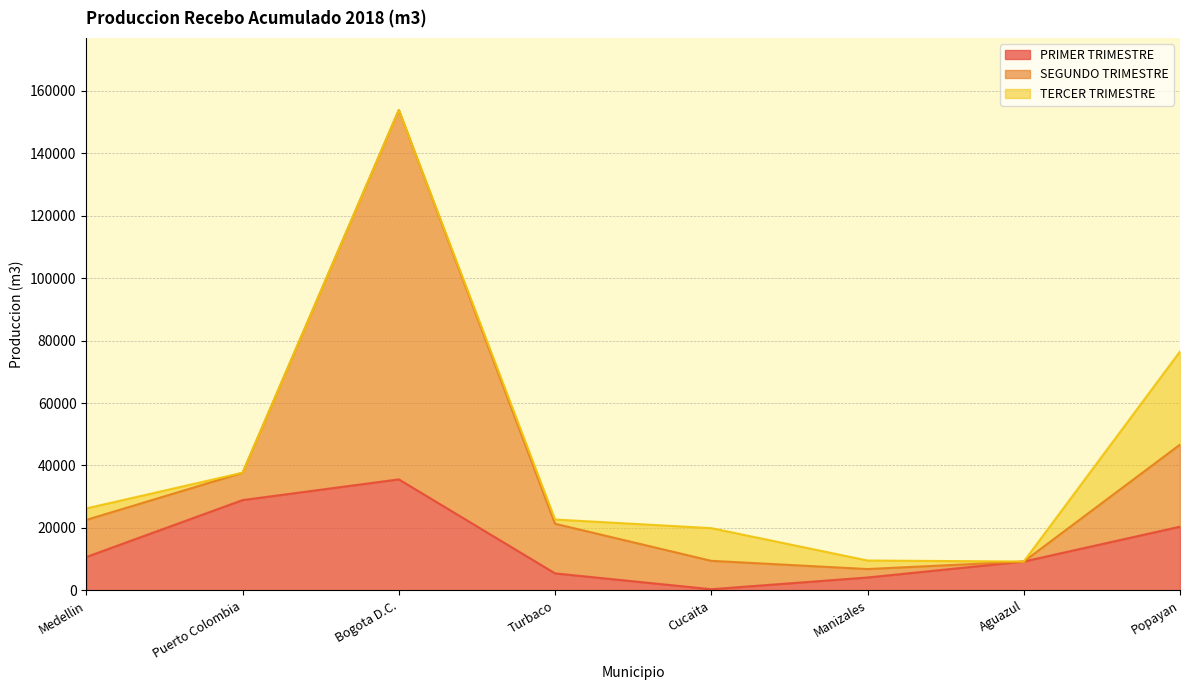

What is the total value across all series at Puerto Colombia?

37675.0